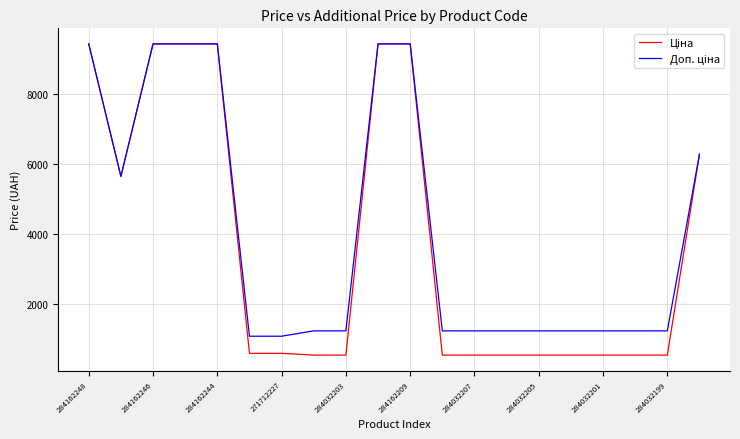

Does the chart have visible grid lines?

Yes